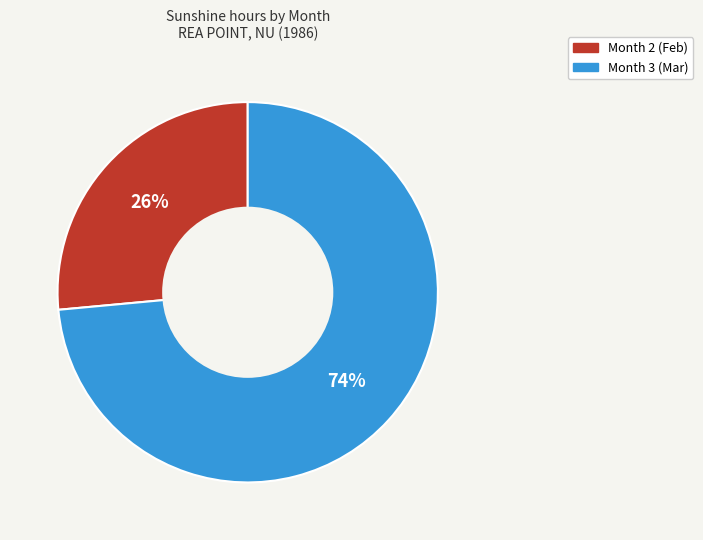

To the nearest percent, what is the average slice percentage?

50%